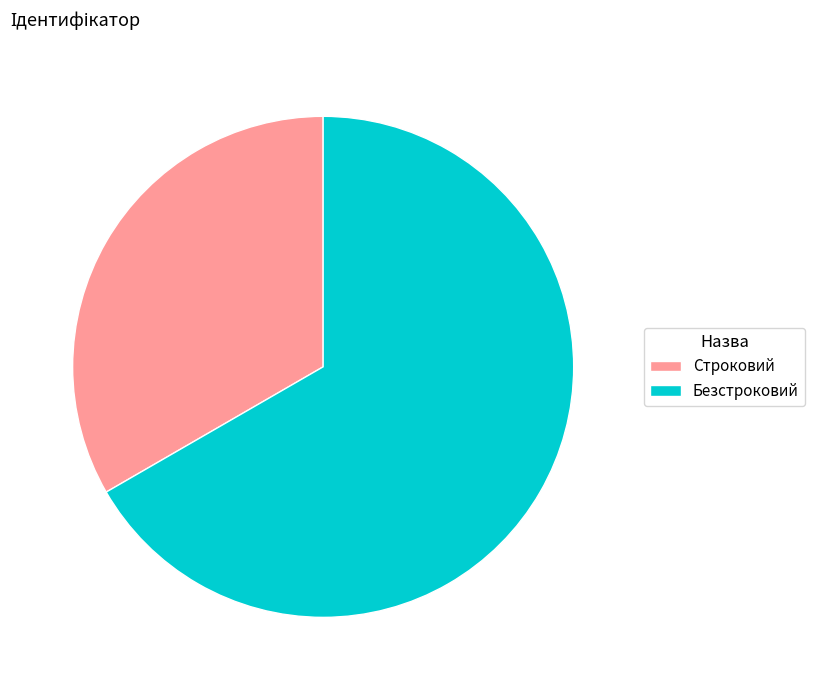

Rank the categories by value from lowest to highest.

Строковий, Безстроковий